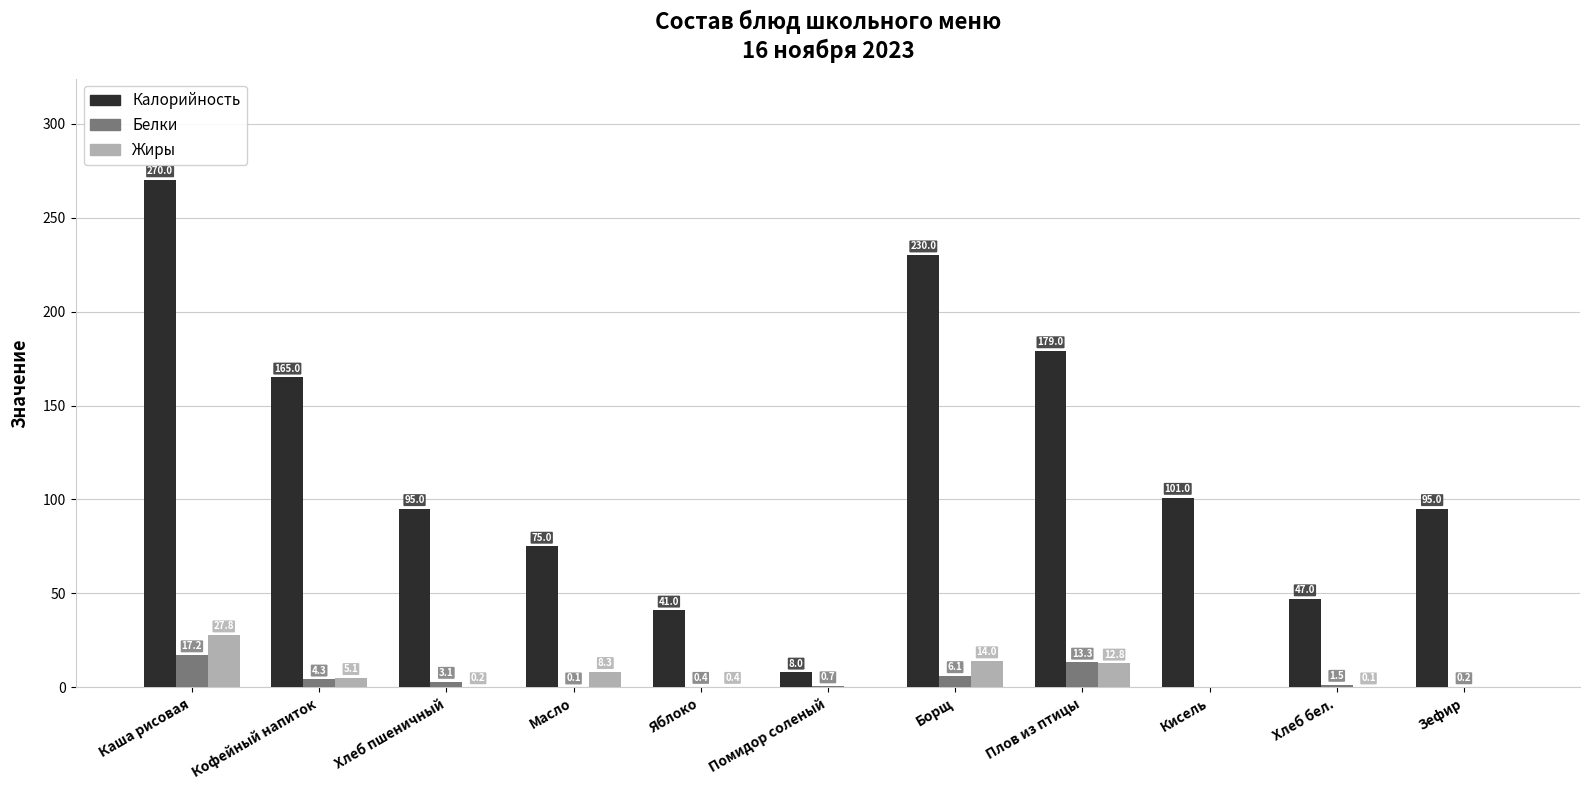

How many positive values does the Жиры series have?

8